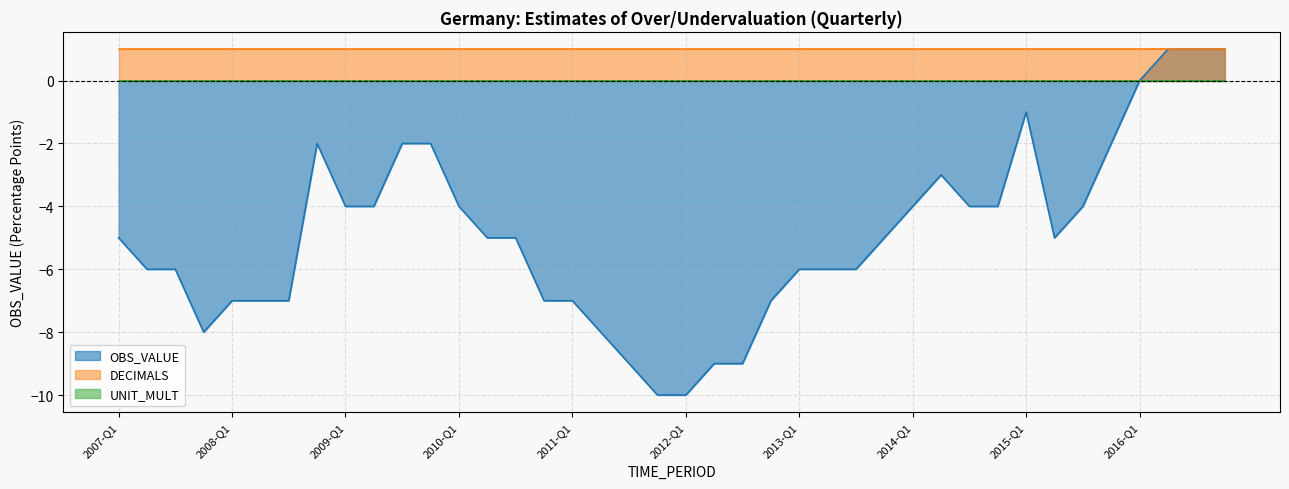

True or false: OBS_VALUE and DECIMALS cross at least once.

False